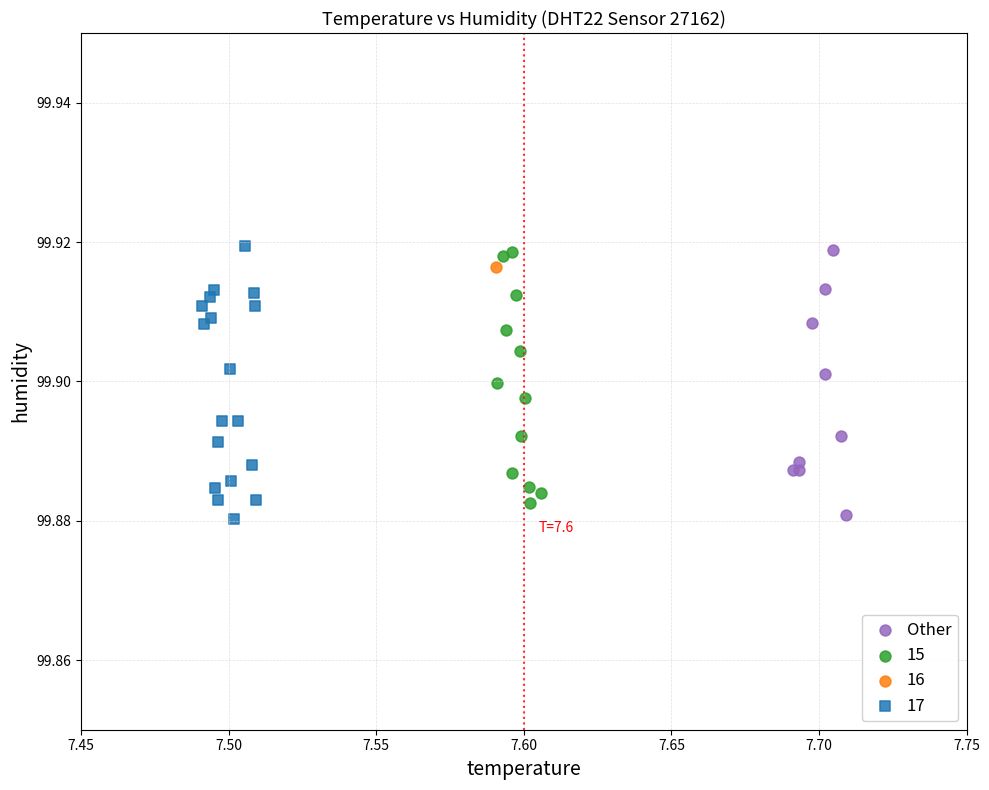

What are all the series names shown in the legend?

Other, 15, 16, 17